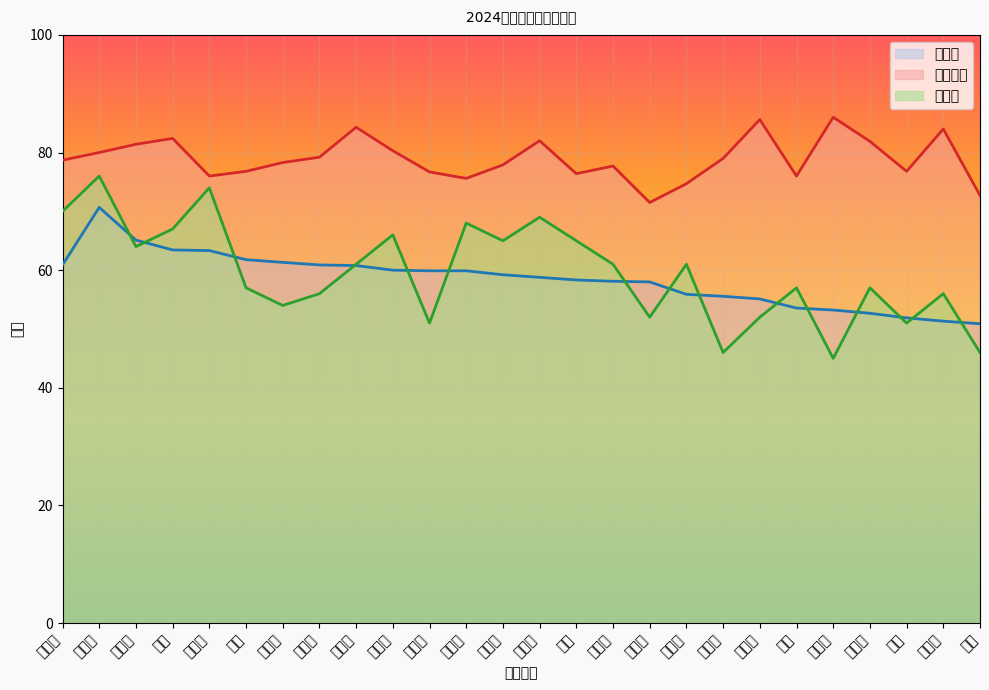

What is the highest value of the 复试成绩 series?

86.0